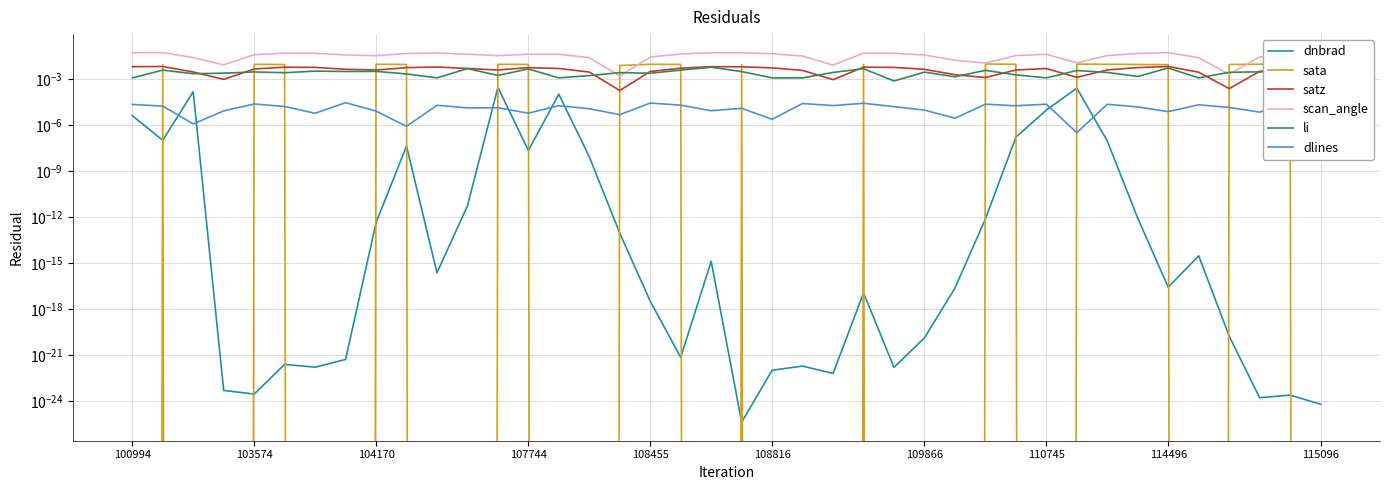

Does the chart display data point markers on the line(s)?

No